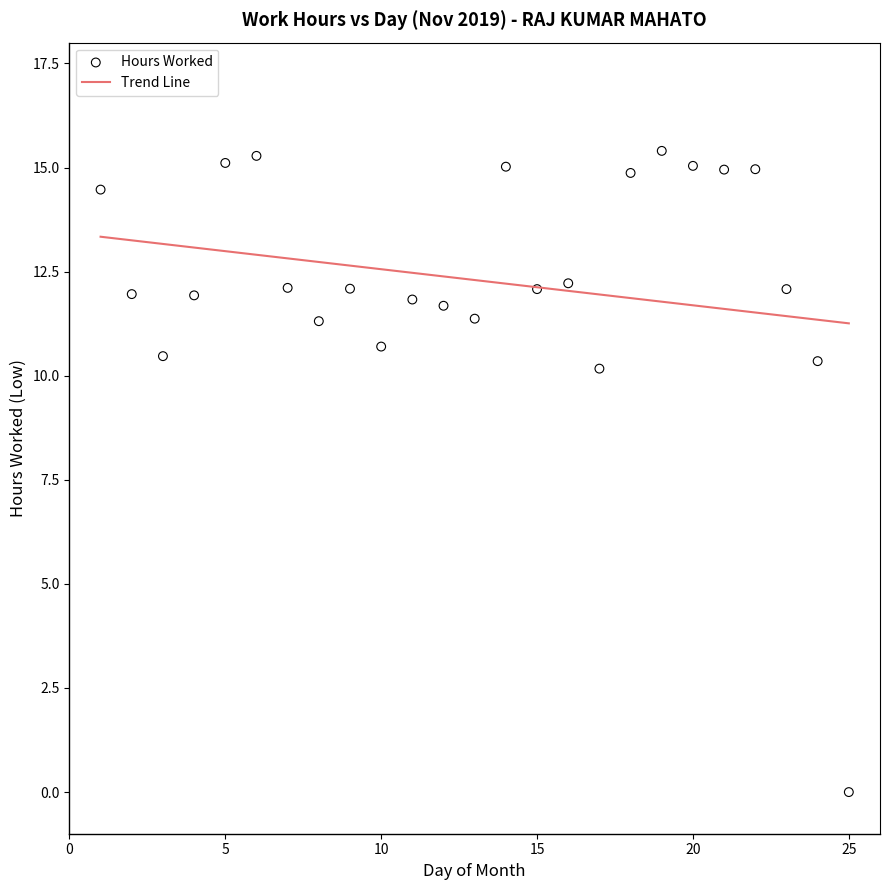

What is the range of Y values (max minus min)?

15.4